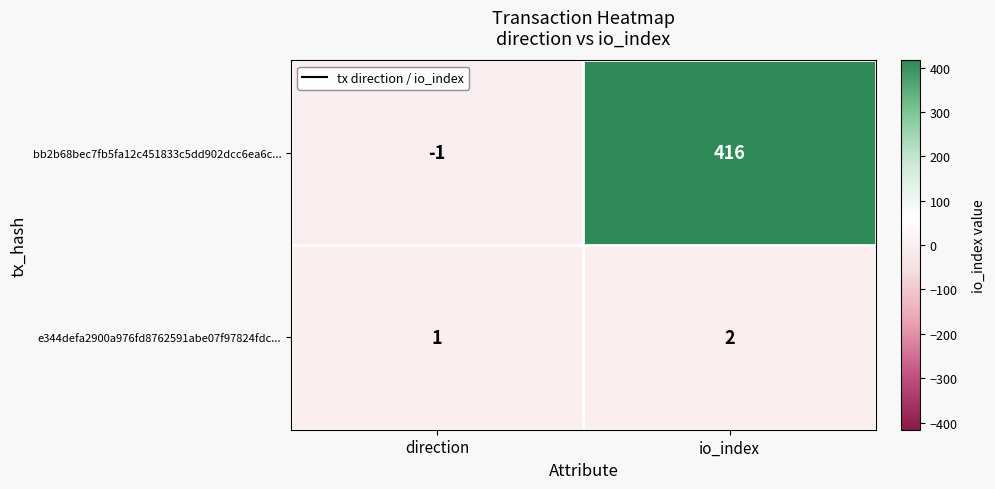

At how many categories does at least one series exceed 93?

1